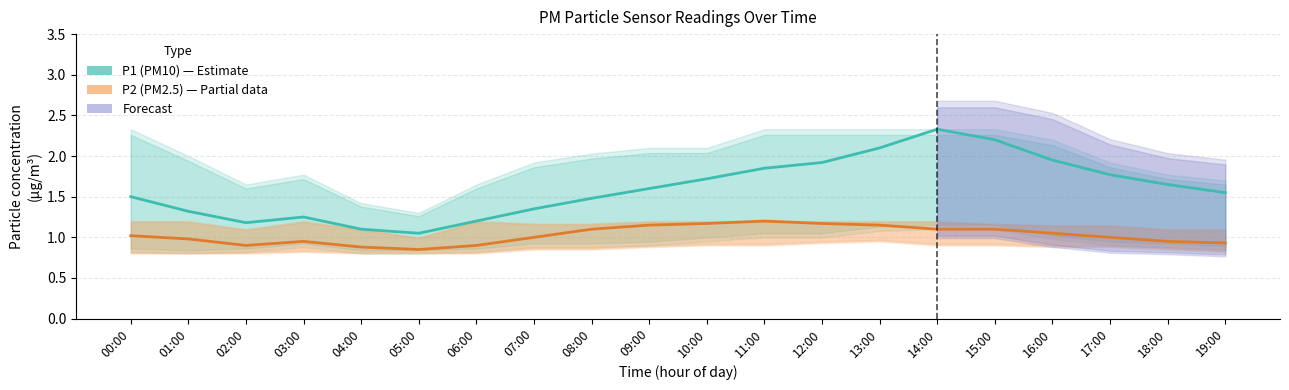

Reading right to left, extract all data points from this chart.

P1 (PM10): 19:00=1.6	18:00=1.6	17:00=1.8	16:00=1.9	15:00=2.2	14:00=2.3	13:00=2.1	12:00=1.9	11:00=1.9	10:00=1.7	09:00=1.6	08:00=1.5	07:00=1.4	06:00=1.2	05:00=1.1	04:00=1.1	03:00=1.2	02:00=1.2	01:00=1.3	00:00=1.5
P2 (PM2.5): 19:00=0.9	18:00=0.9	17:00=1.0	16:00=1.1	15:00=1.1	14:00=1.1	13:00=1.1	12:00=1.2	11:00=1.2	10:00=1.2	09:00=1.1	08:00=1.1	07:00=1.0	06:00=0.9	05:00=0.8	04:00=0.9	03:00=0.9	02:00=0.9	01:00=1.0	00:00=1.0